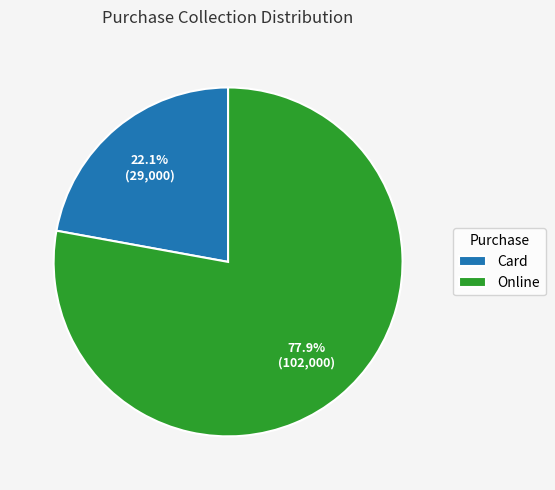

What is the largest slice in the pie chart?

Online